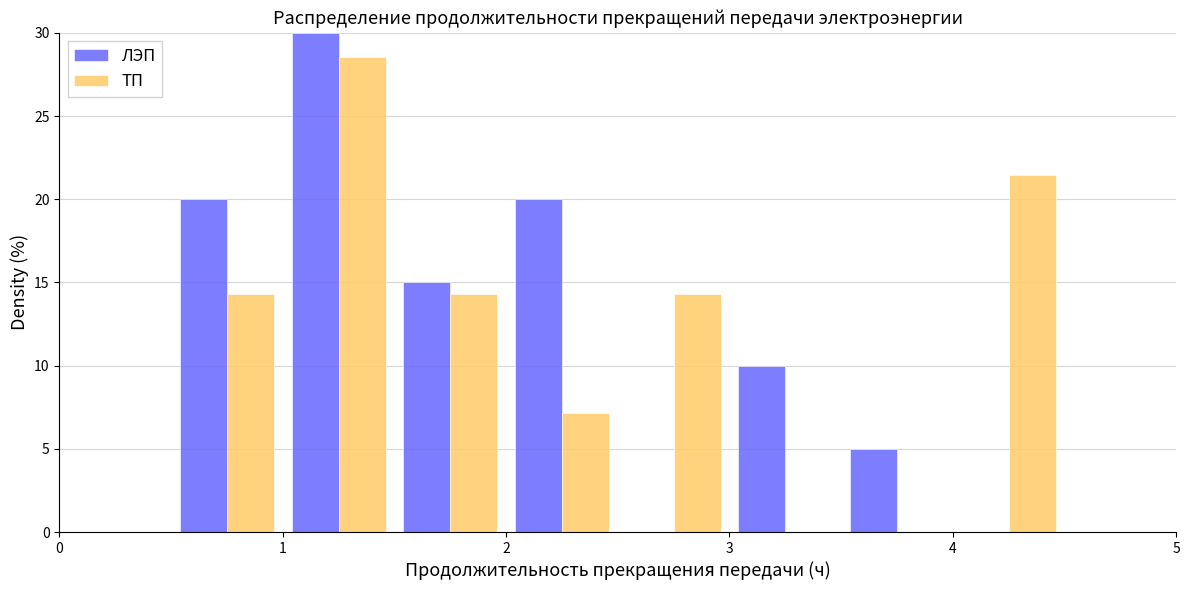

What is the height of the ЛЭП bar covering 1.5 to 2.0 on the x-axis? The values are not printed on the chart, so give them approximately, as read against the axis.

15.0